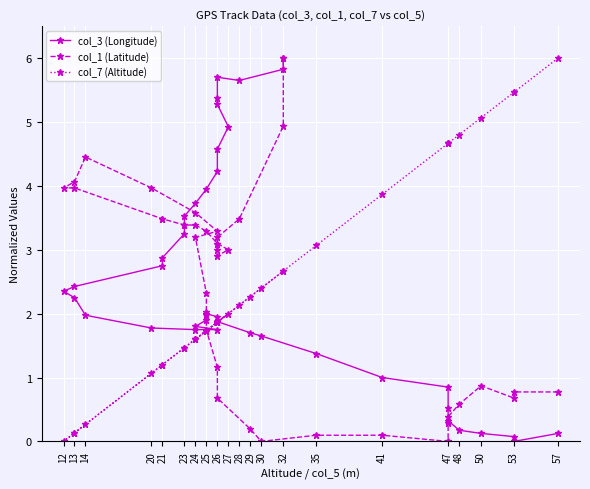

How many positive values does the col_1 (Latitude) series have?

38